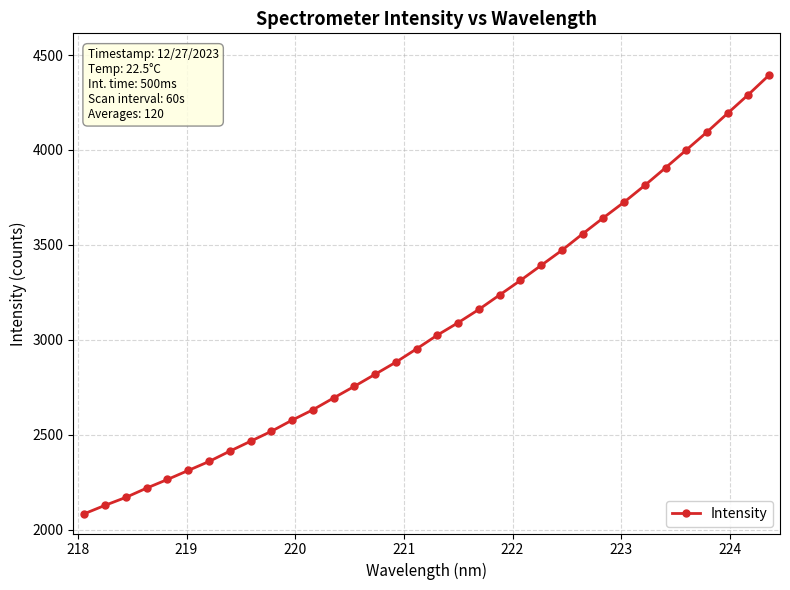

Does the chart have visible grid lines?

Yes